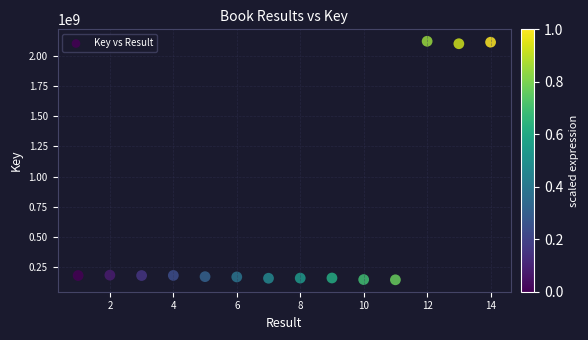

What is the range of X values (max minus min)?

13